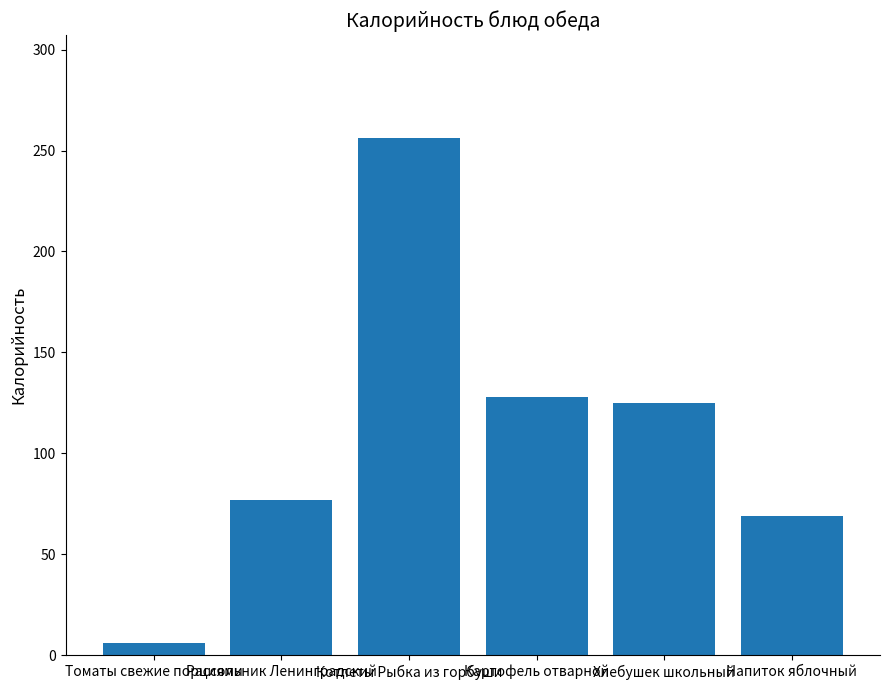

How many data points are less than 125?

3